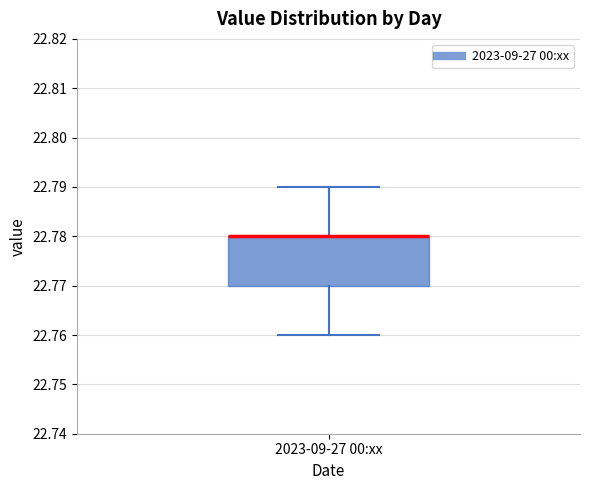

Where is the lower edge of the box for 2023-09-27 00:xx on the y-axis? The values are not printed on the chart, so give them approximately, as read against the axis.

22.77